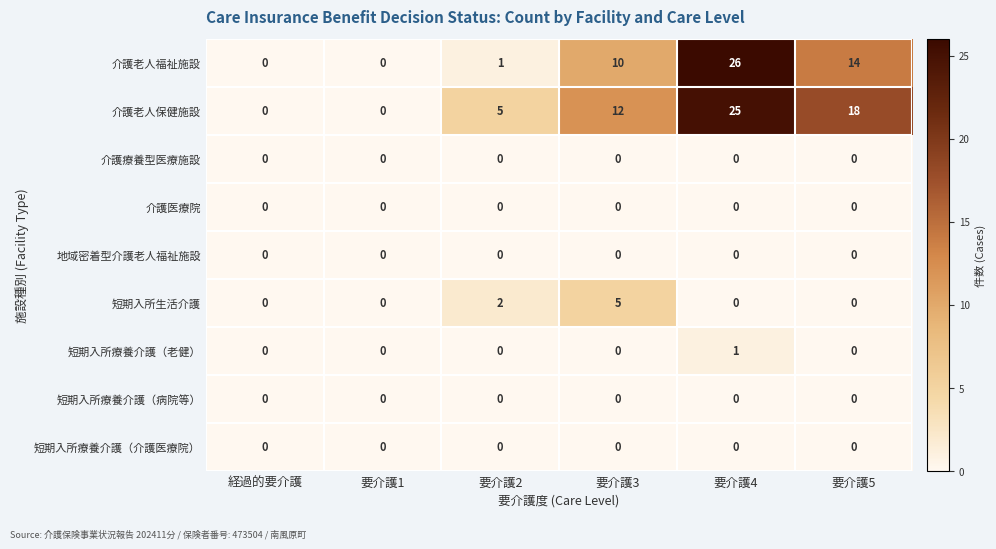

How many 短期入所療養介護（老健） values are between 0 and 1?

6